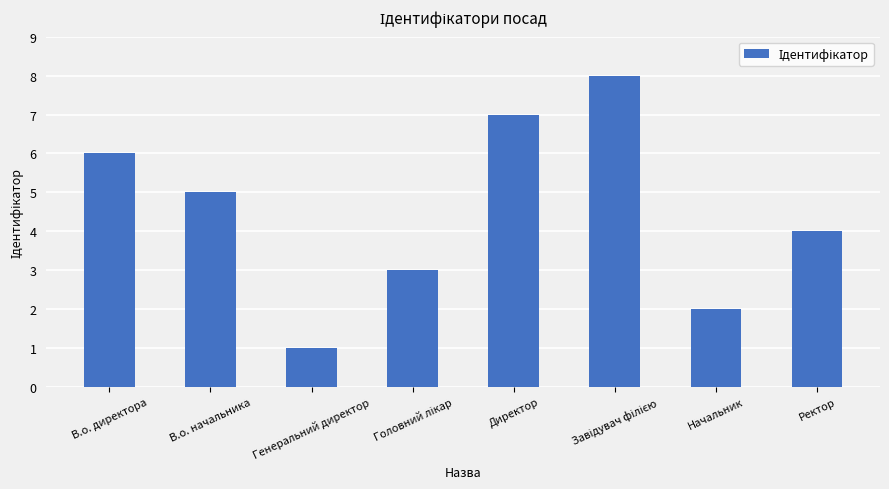

Between Генеральний директор and В.о. начальника, which is larger?

В.о. начальника